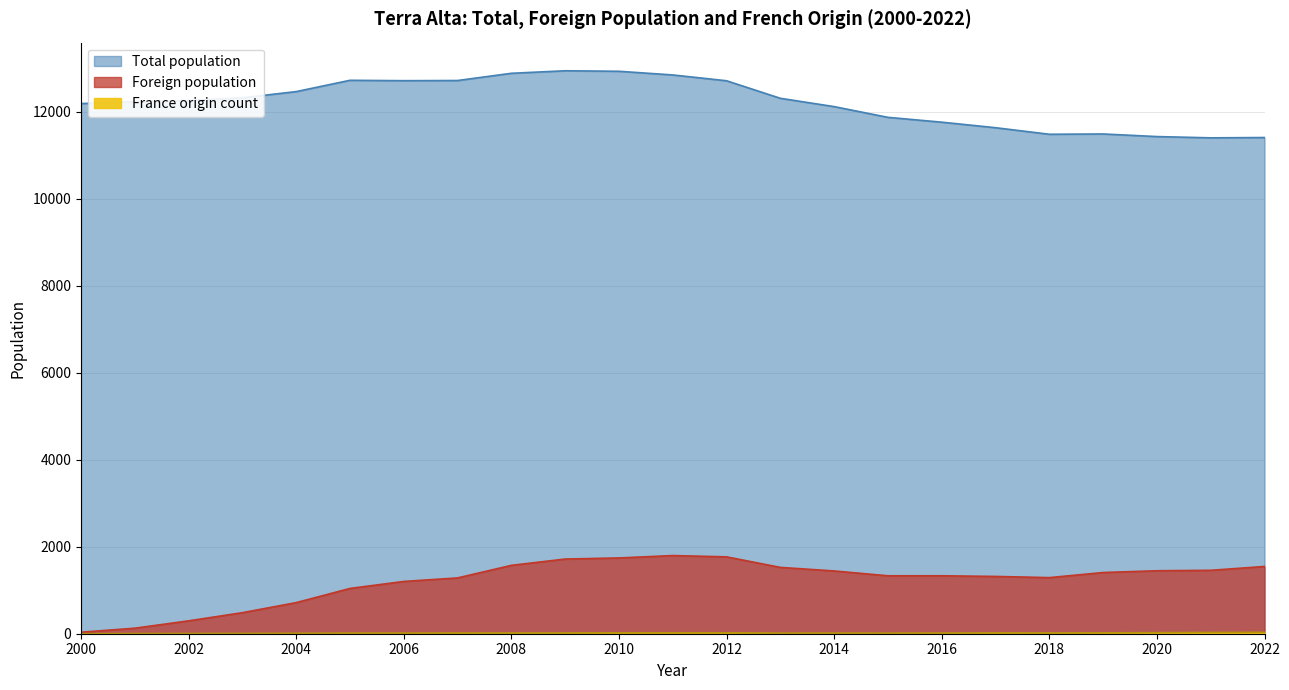

True or false: Foreign population and Total population cross at least once.

False